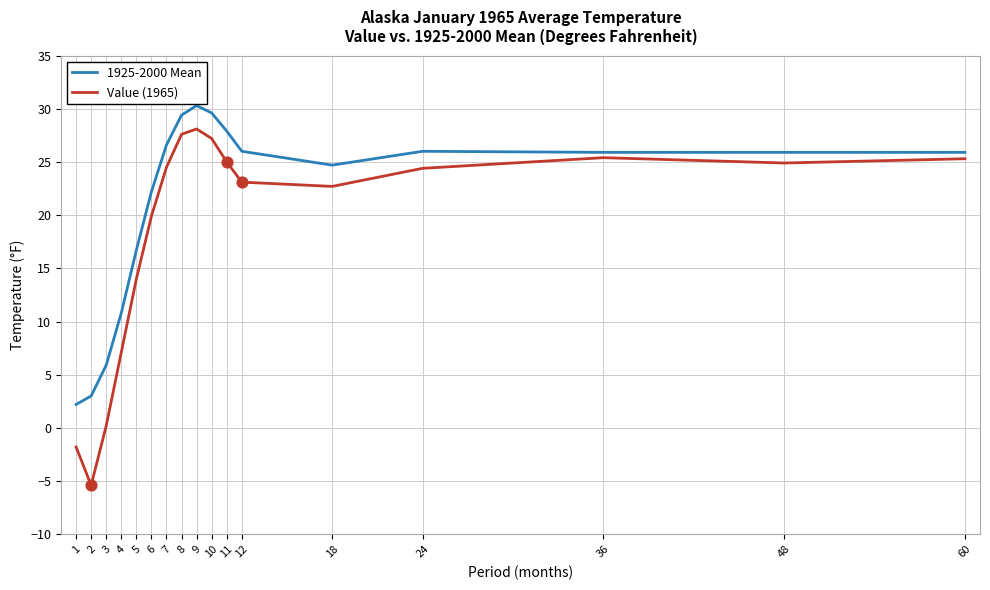

At which category is the sum across all series the highest?

9